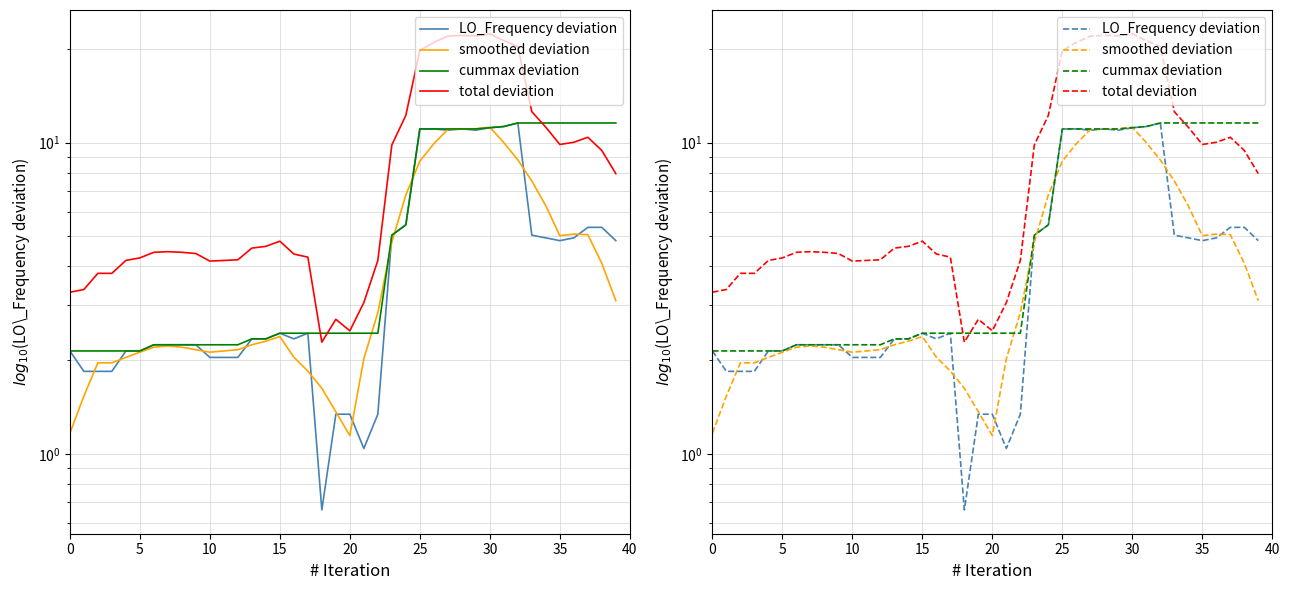

How many distinct data groups are displayed?

4